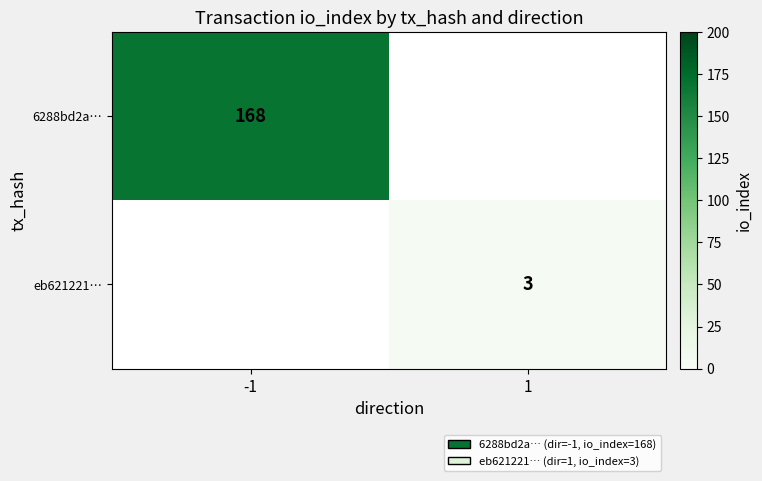

True or false: eb621221… has a value of 3 at 1.

True